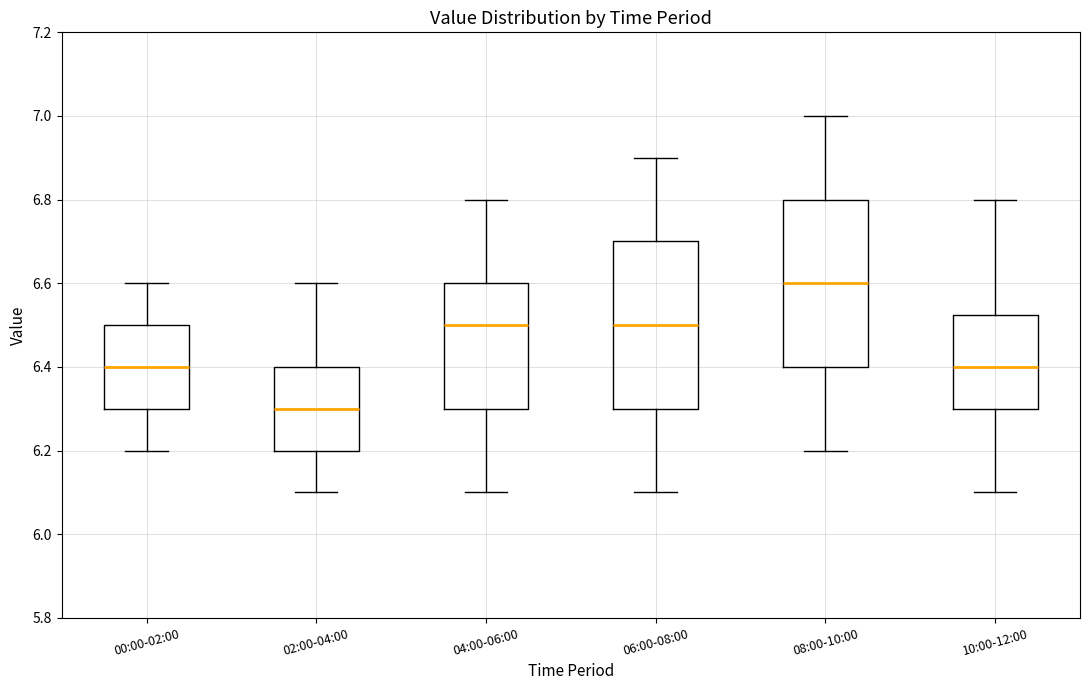

Reading left to right, transcribe this box plot: for each box, give where its median line is, the range the box spans, and where its two whiskers end, as read against the y-axis. The values are not printed on the chart, so give them approximately, as read against the axis.

00:00-02:00: median 6.40, box 6.30 to 6.50, whiskers 6.20 to 6.60
02:00-04:00: median 6.30, box 6.20 to 6.40, whiskers 6.10 to 6.60
04:00-06:00: median 6.50, box 6.30 to 6.60, whiskers 6.10 to 6.80
06:00-08:00: median 6.50, box 6.30 to 6.70, whiskers 6.10 to 6.90
08:00-10:00: median 6.60, box 6.40 to 6.80, whiskers 6.20 to 7.00
10:00-12:00: median 6.40, box 6.30 to 6.52, whiskers 6.10 to 6.80